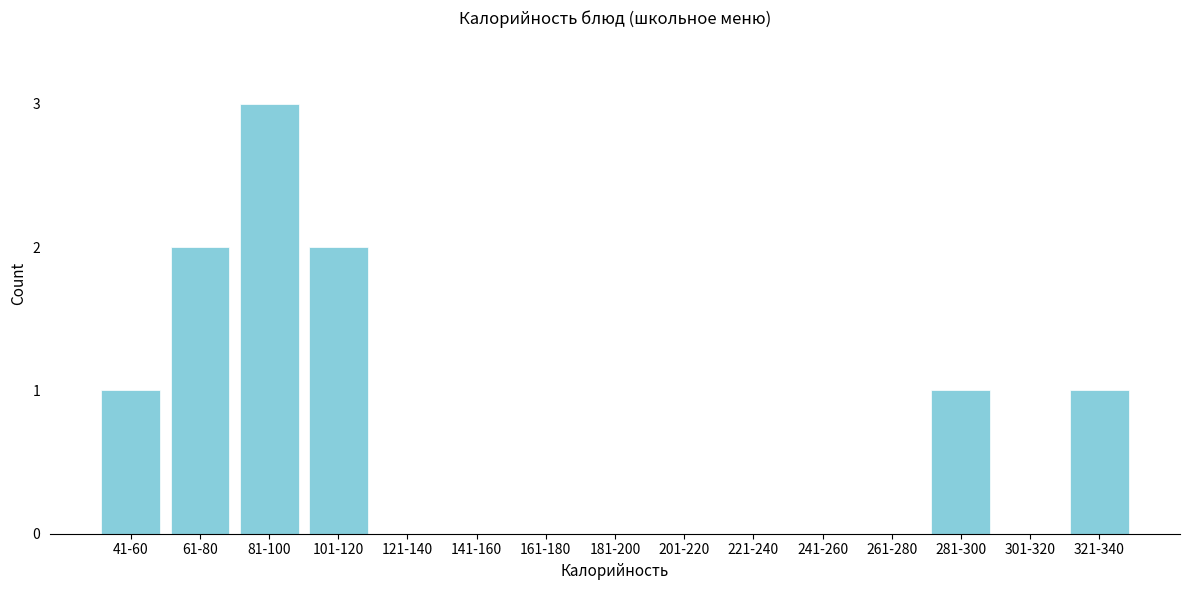

Reading left to right, what are all the values shown in this chart?

41-60=1	61-80=2	81-100=3	101-120=2	121-140=0	141-160=0	161-180=0	181-200=0	201-220=0	221-240=0	241-260=0	261-280=0	281-300=1	301-320=0	321-340=1